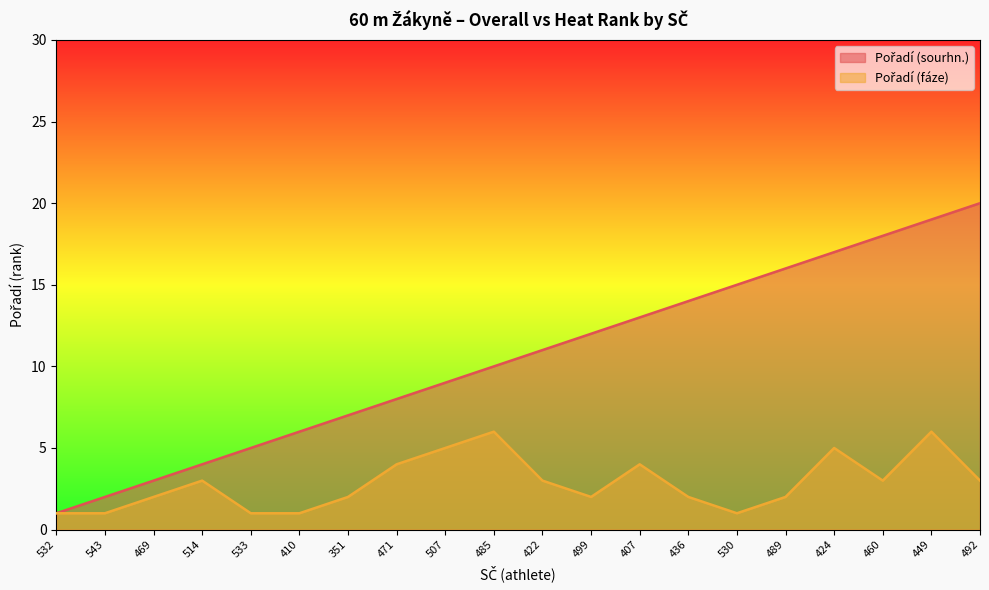

Count the Pořadí (fáze) values in the range 2 to 4.

11